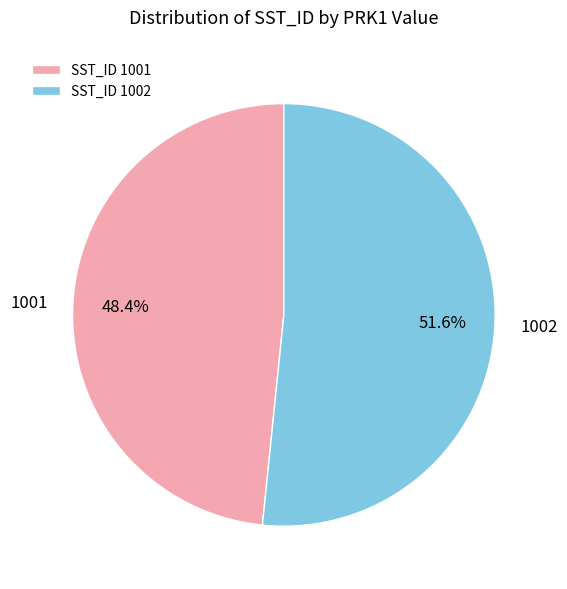

Which has a higher value, SST_ID 1002 or SST_ID 1001?

SST_ID 1002